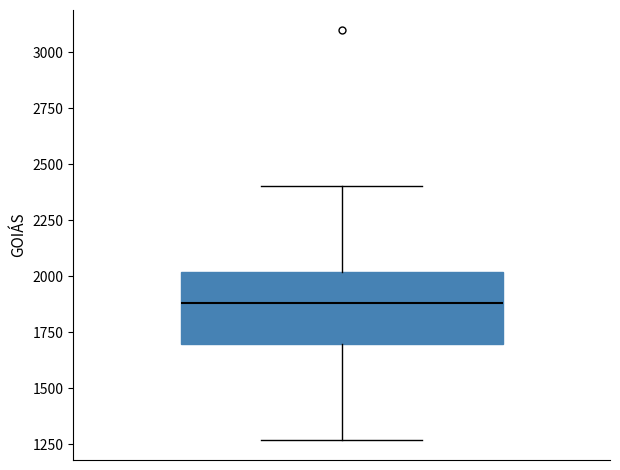

Read this box plot against the y-axis: the position of the median line, the range covered by the box, and the ends of both whiskers. The values are not printed on the chart, so give them approximately, as read against the axis.

median 1900, box 1700 to 2000, whiskers 1250 to 2400